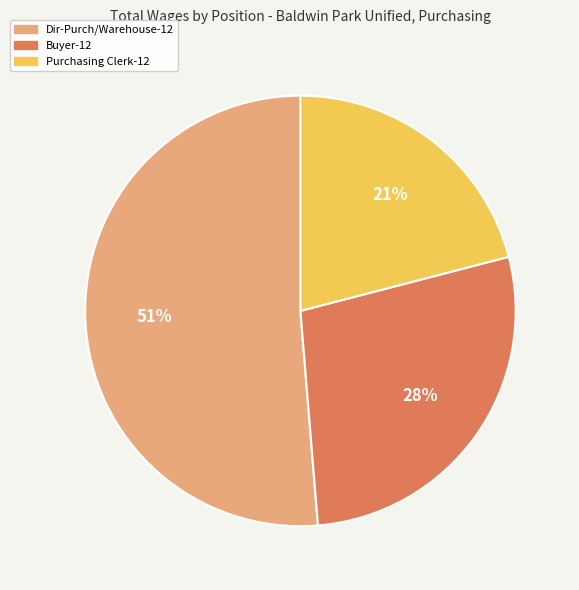

To the nearest percent, what is the difference between the largest and smallest slice percentages?

30%